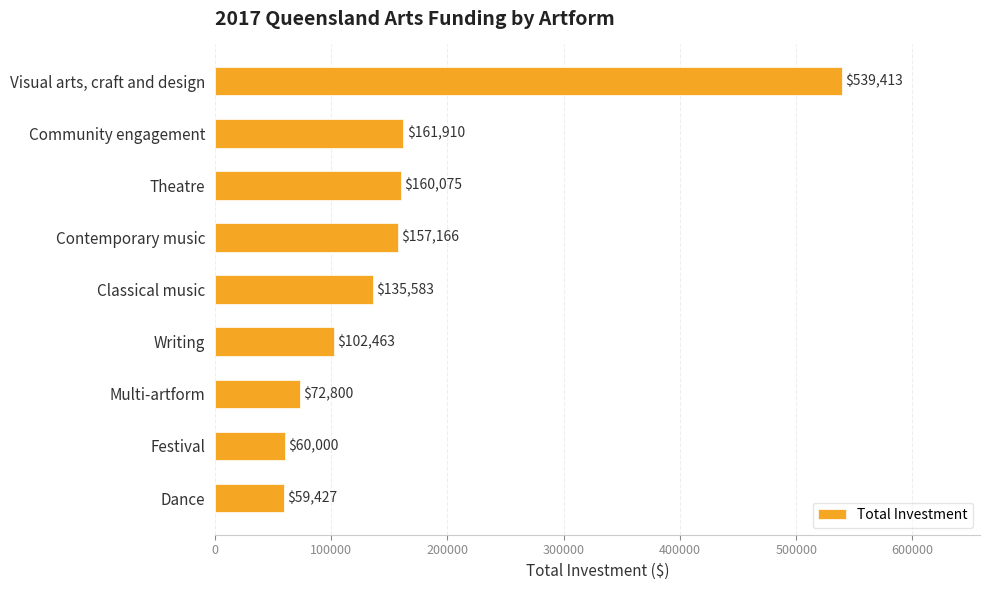

Reading bottom to top, what are all the values shown in this chart?

59427	60000	72800	102463	135583	157166	160075	161910	539413